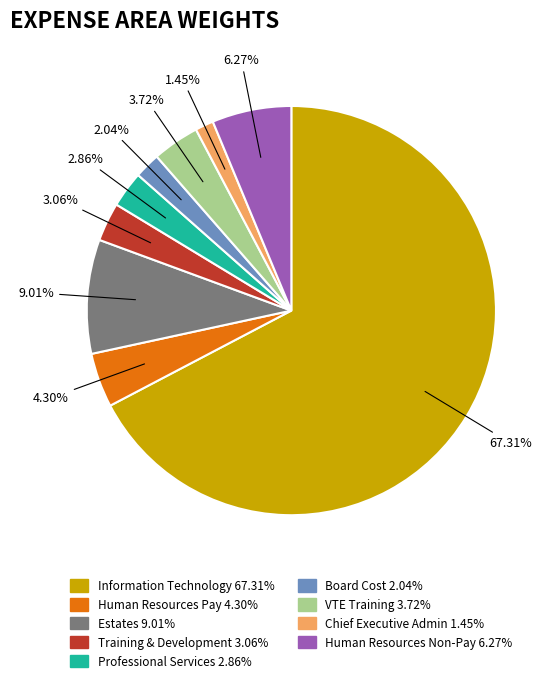

Which category has the smallest portion of the pie?

Chief Executive Admin